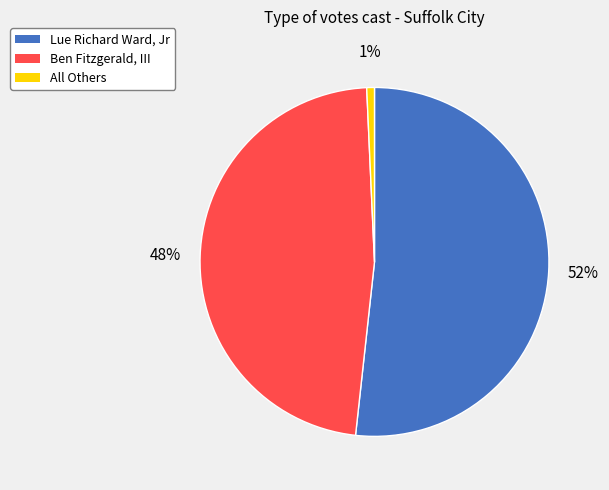

To the nearest percent, what is the difference between the Ben Fitzgerald, III and Lue Richard Ward, Jr slice percentages?

4%